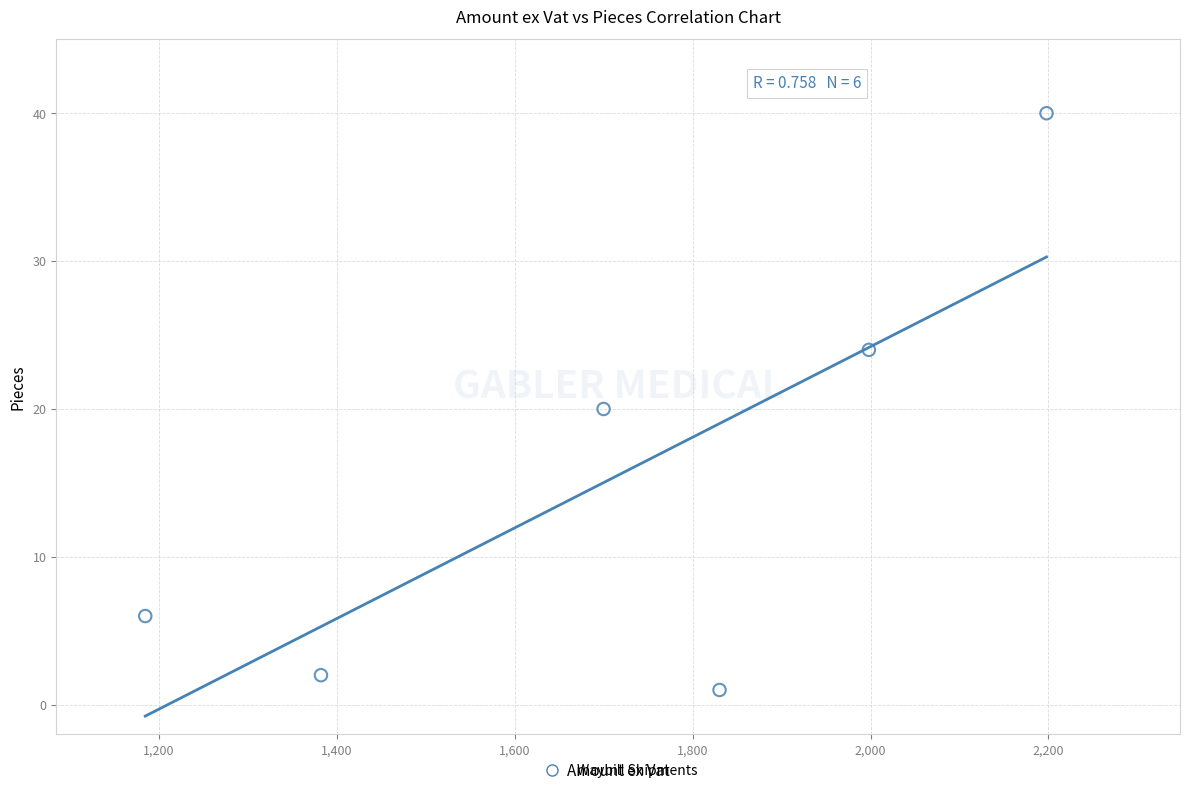

What is the average Y value?

16